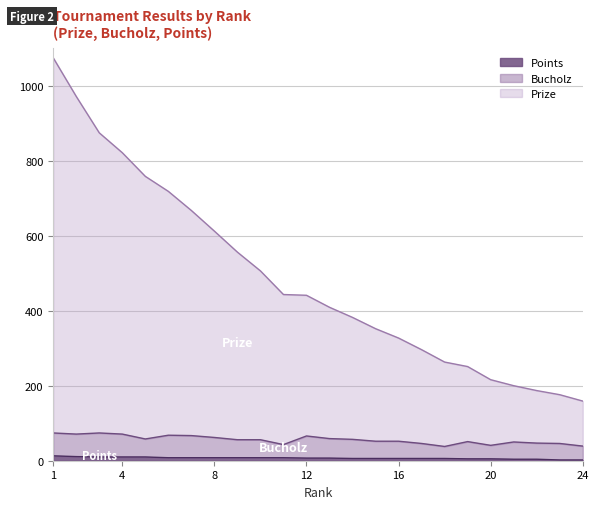

What is the total value across all series at 12?

441